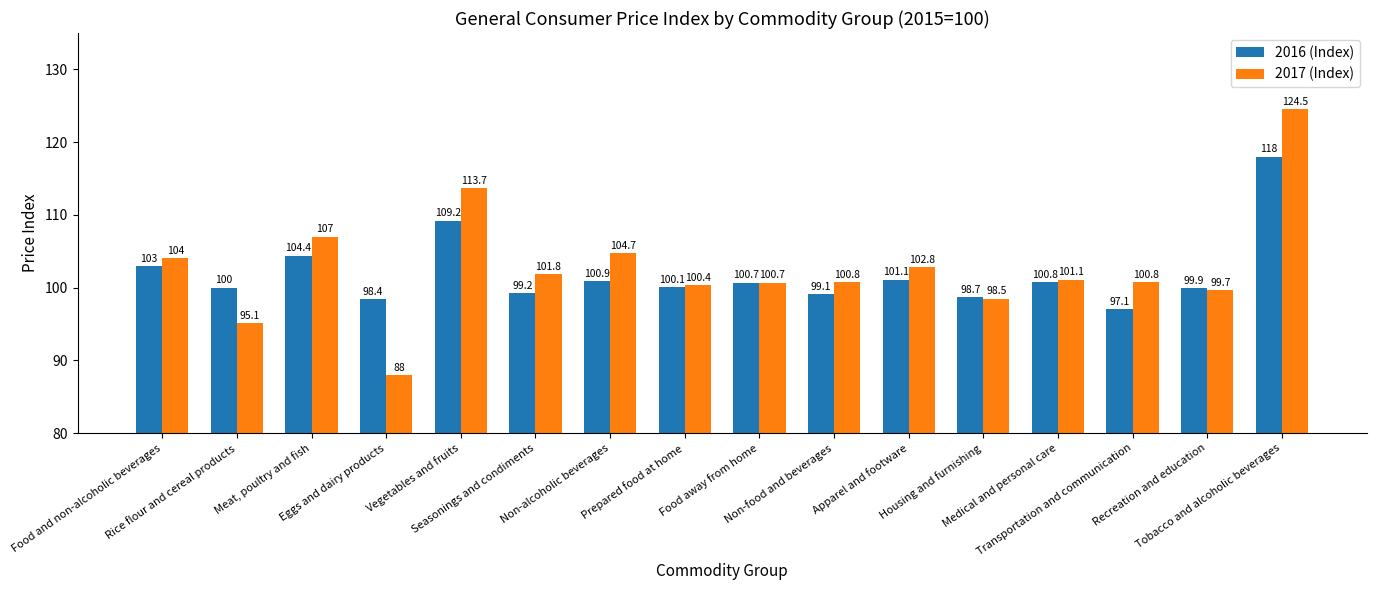

How many data points does each series have?

16